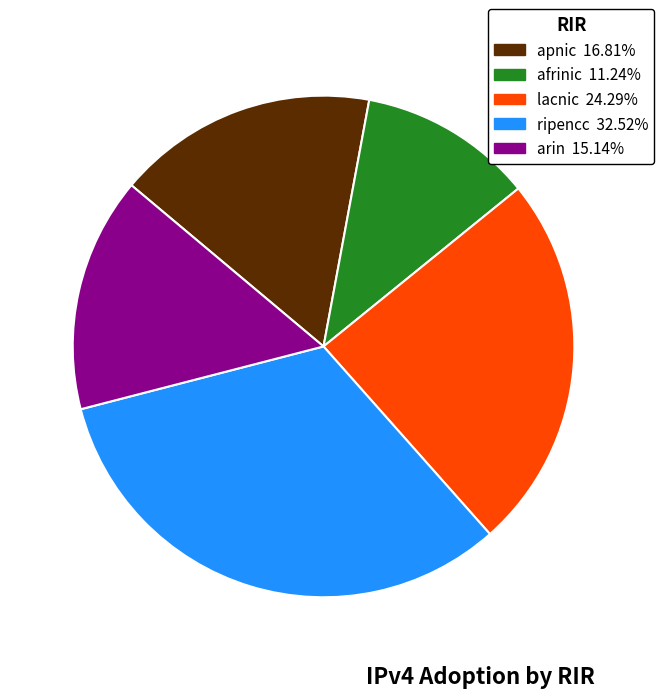

Is the sum of lacnic and ripencc greater than half?

Yes